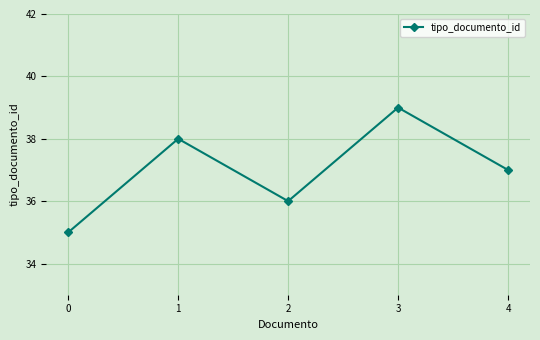

List the labels in order of value, smallest first.

0, 2, 4, 1, 3